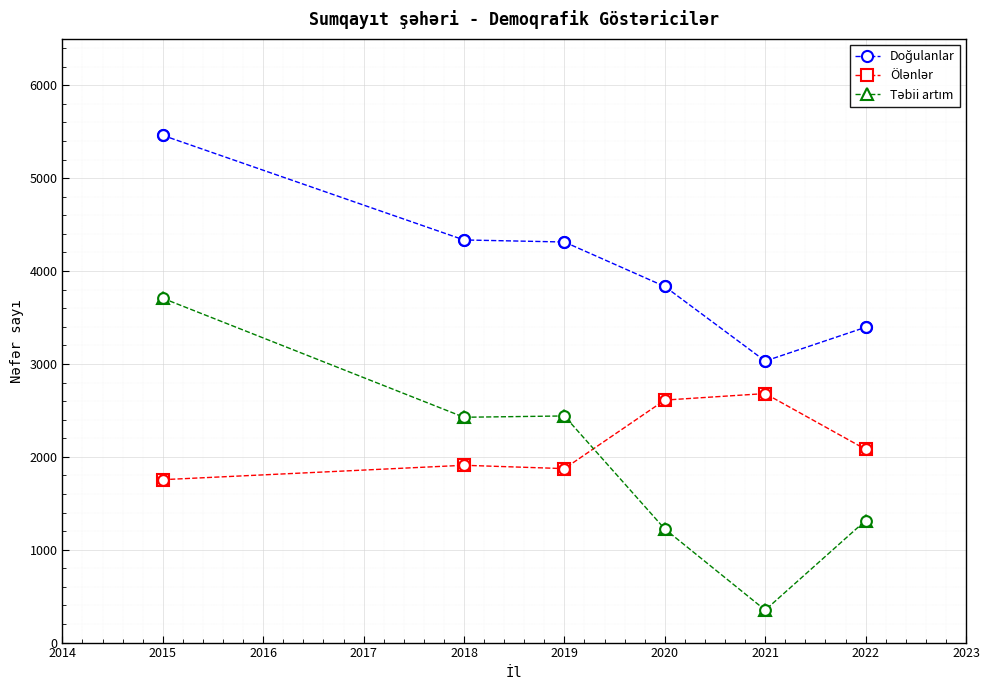

What is the maximum value shown in the chart?

5461